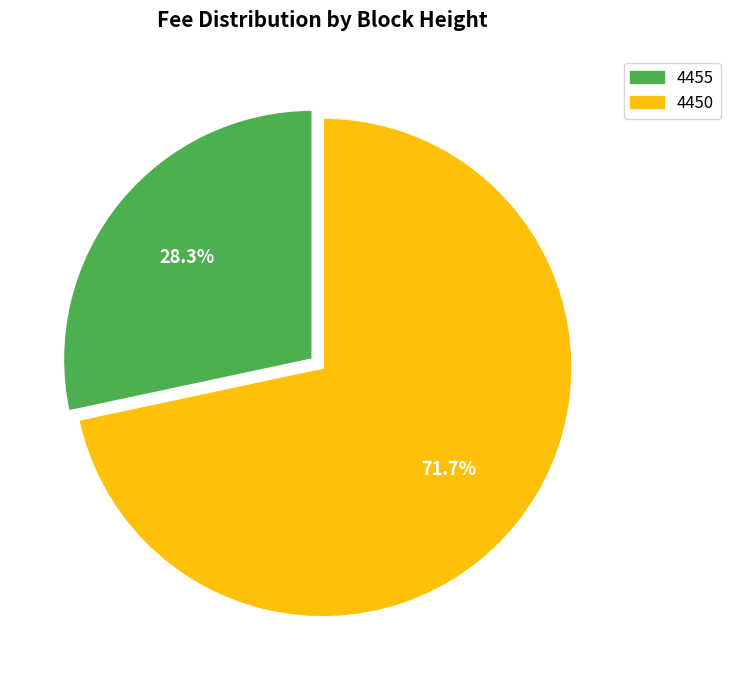

How many slices are in this pie chart?

2